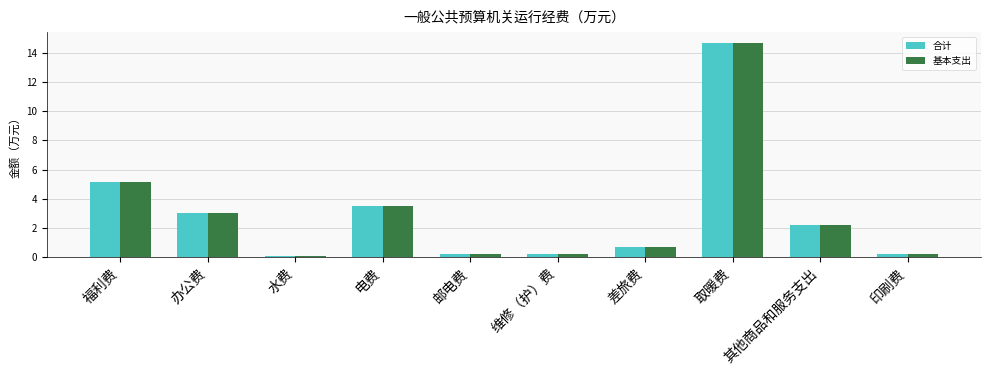

Is the value of 合计 at 办公费 greater than the value of 基本支出 at 印刷费?

Yes